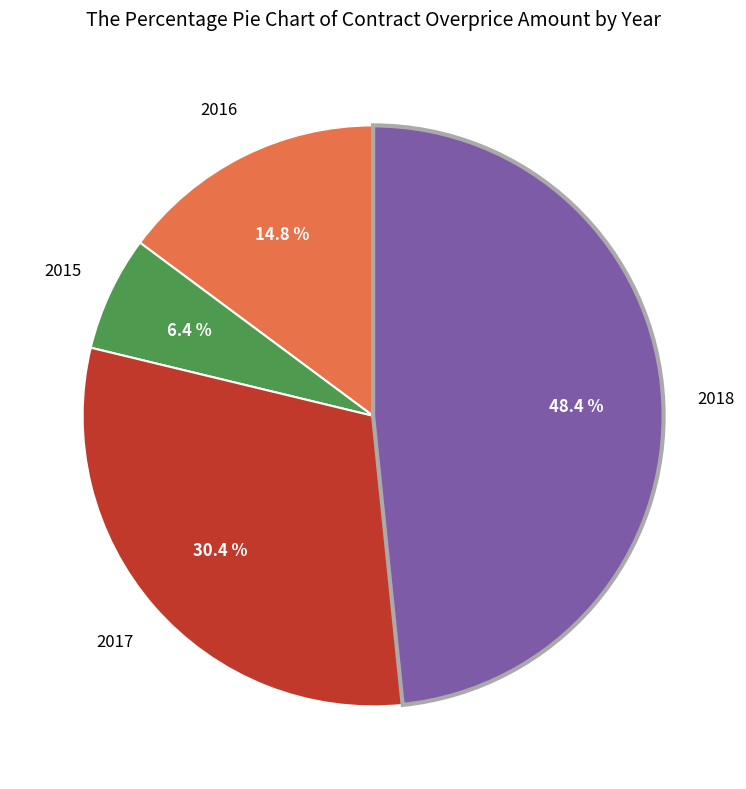

Is there any slice that represents more than half of the pie?

No